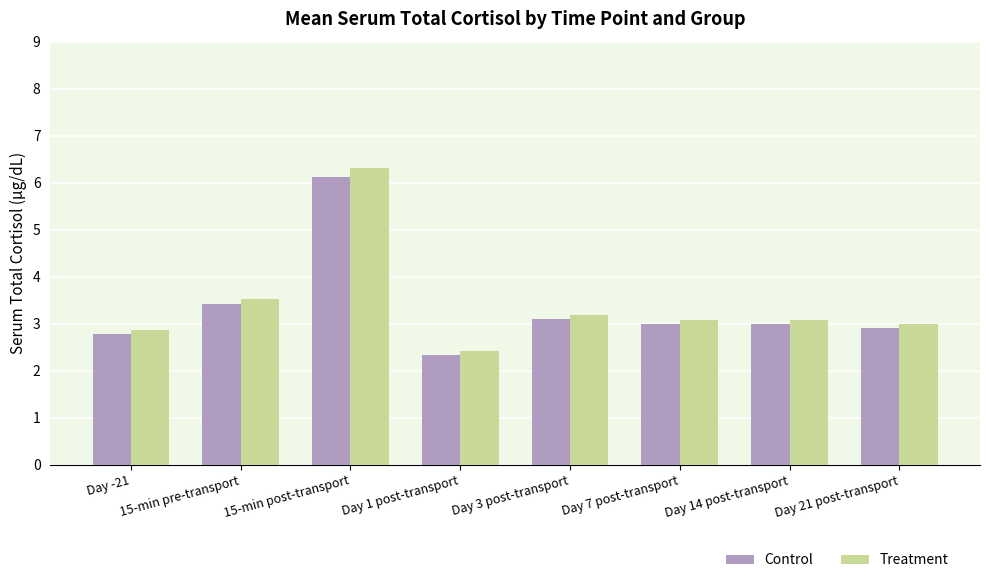

At which label does Treatment first exceed 3?

15-min pre-transport